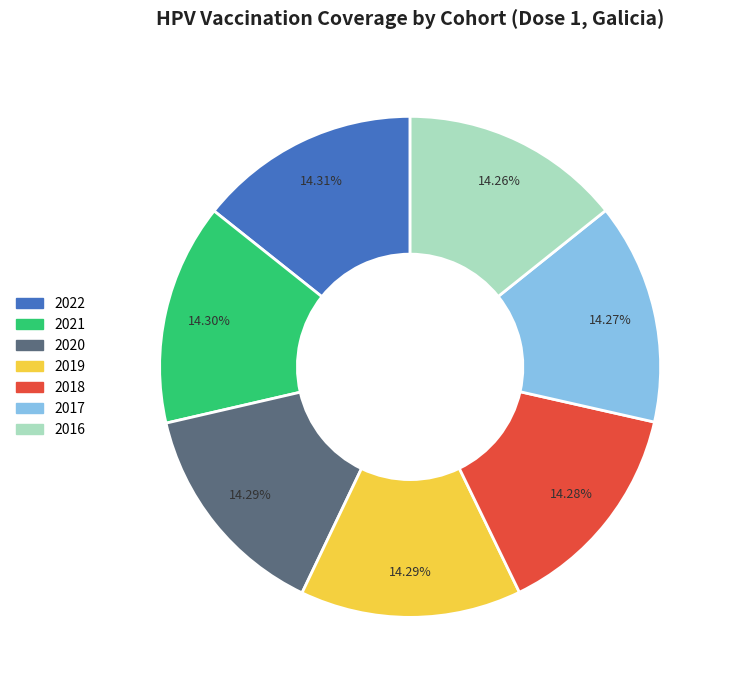

Is 2021 the majority of the pie?

No